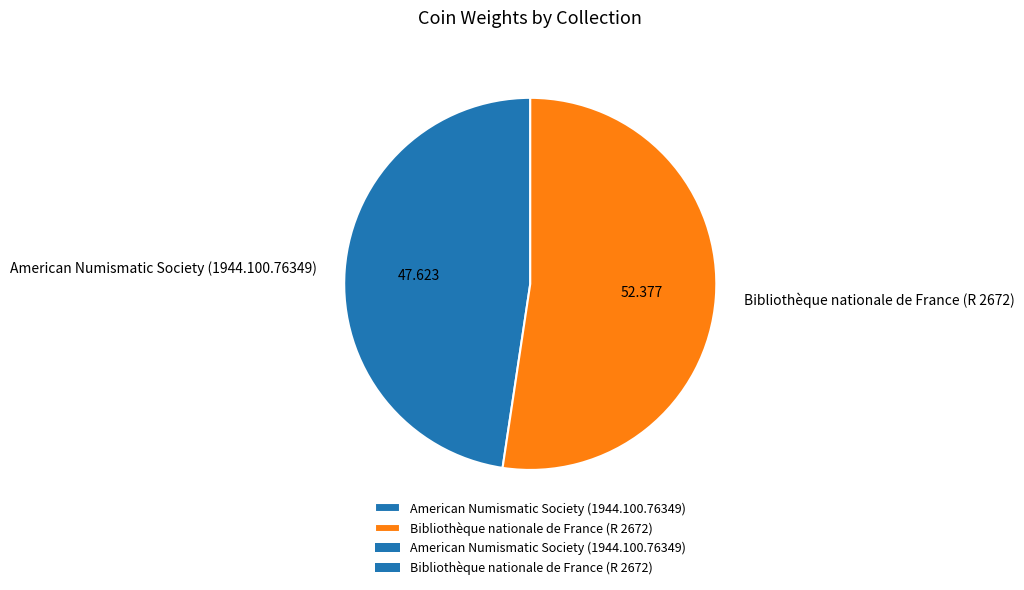

Is it true that Bibliothèque nationale de France (R 2672) is 52% of the pie?

True